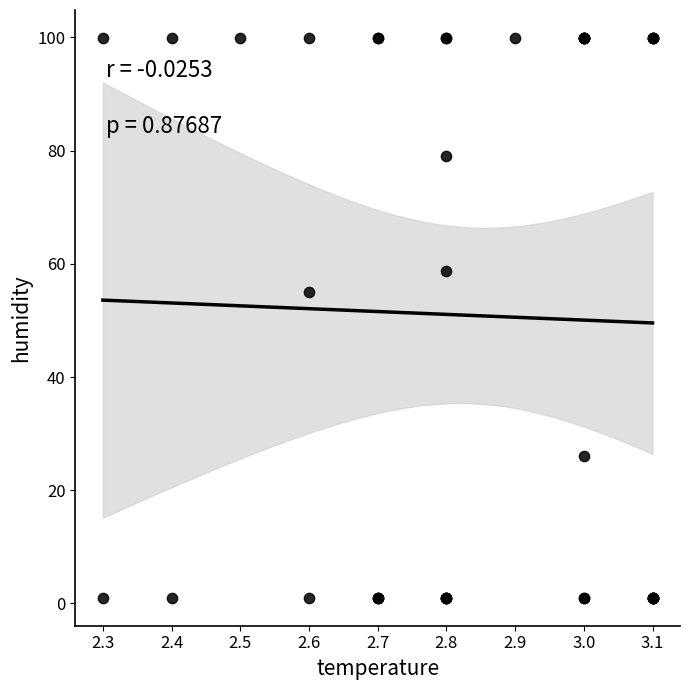

What Y value in the scatter plot is closest to 50?

55.0